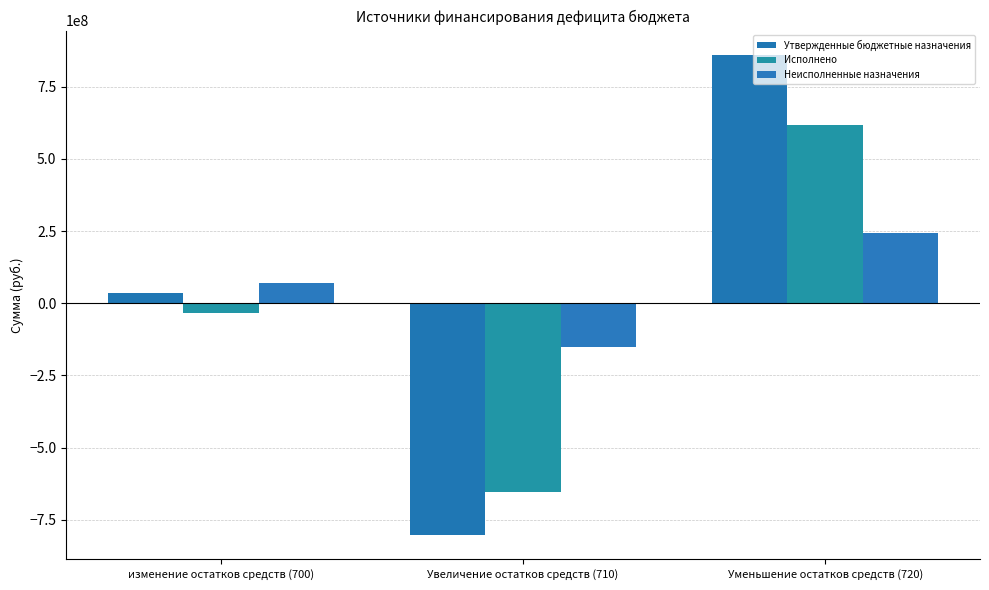

At which category does the chart reach its peak across all series?

Уменьшение остатков средств (720)